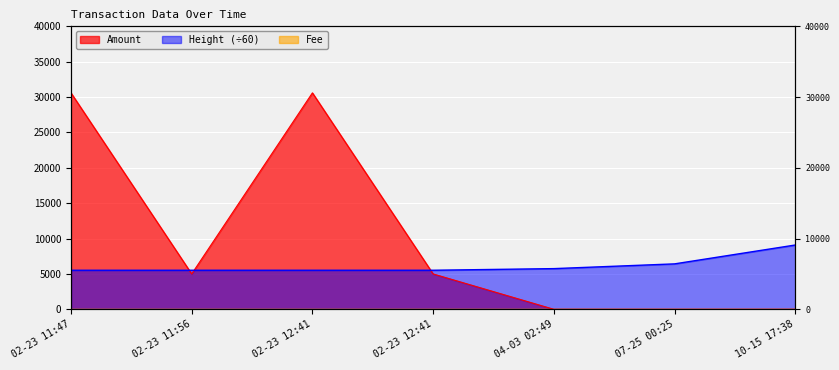

What is the highest value of the Height series?

9088.7